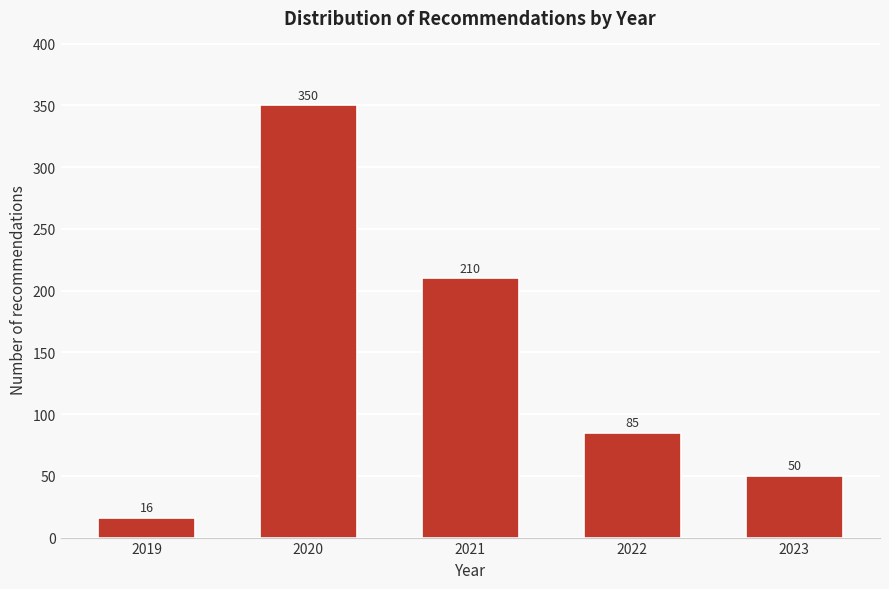

Reading left to right, what are all the values shown in this chart?

16	350	210	85	50